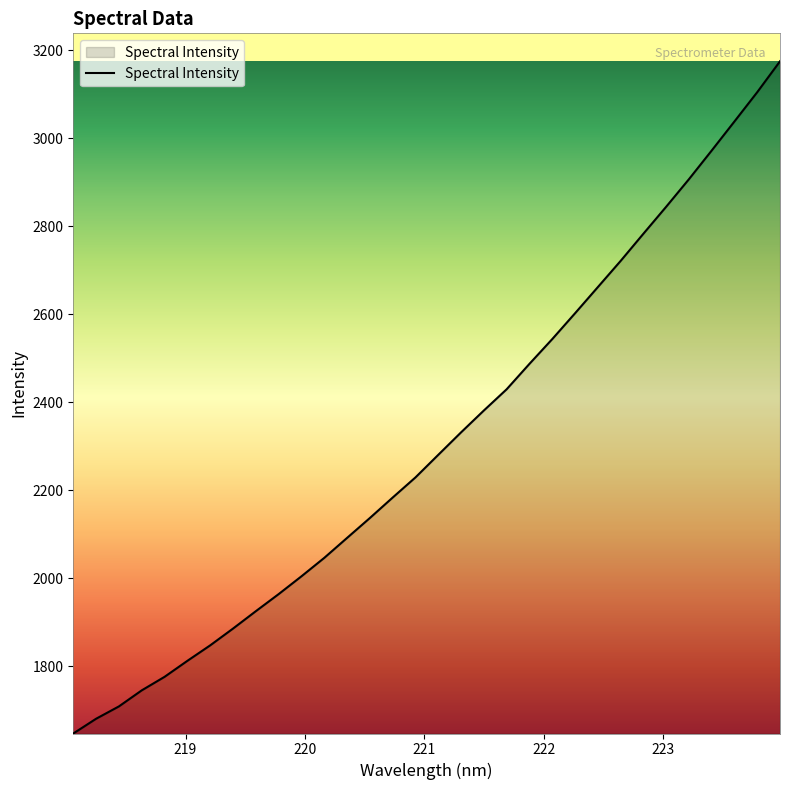

What is the minimum value shown in the chart?

1647.4